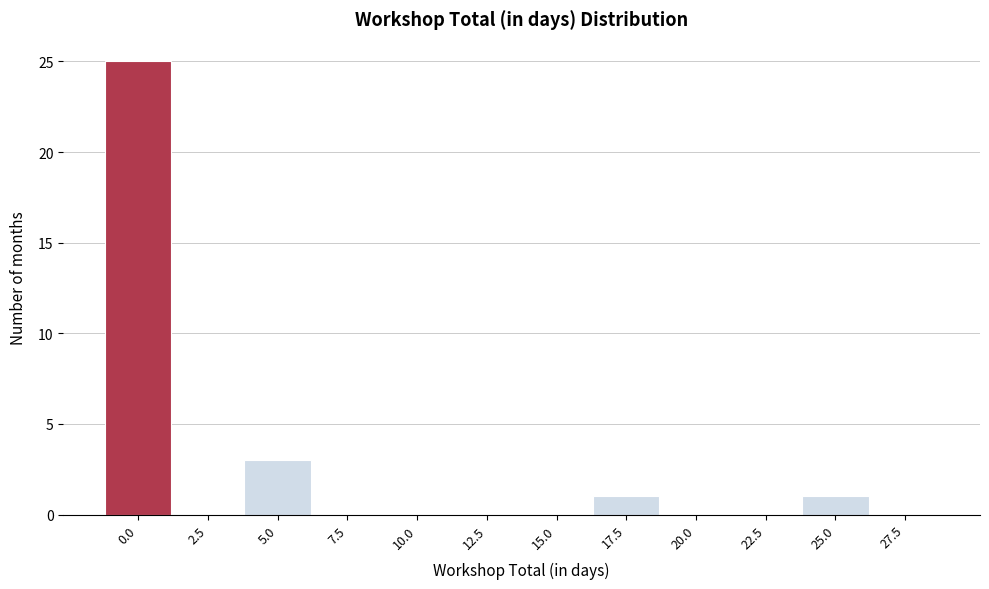

Reading left to right, list all the values displayed in this chart.

0.0=25	2.5=0	5.0=3	7.5=0	10.0=0	12.5=0	15.0=0	17.5=1	20.0=0	22.5=0	25.0=1	27.5=0